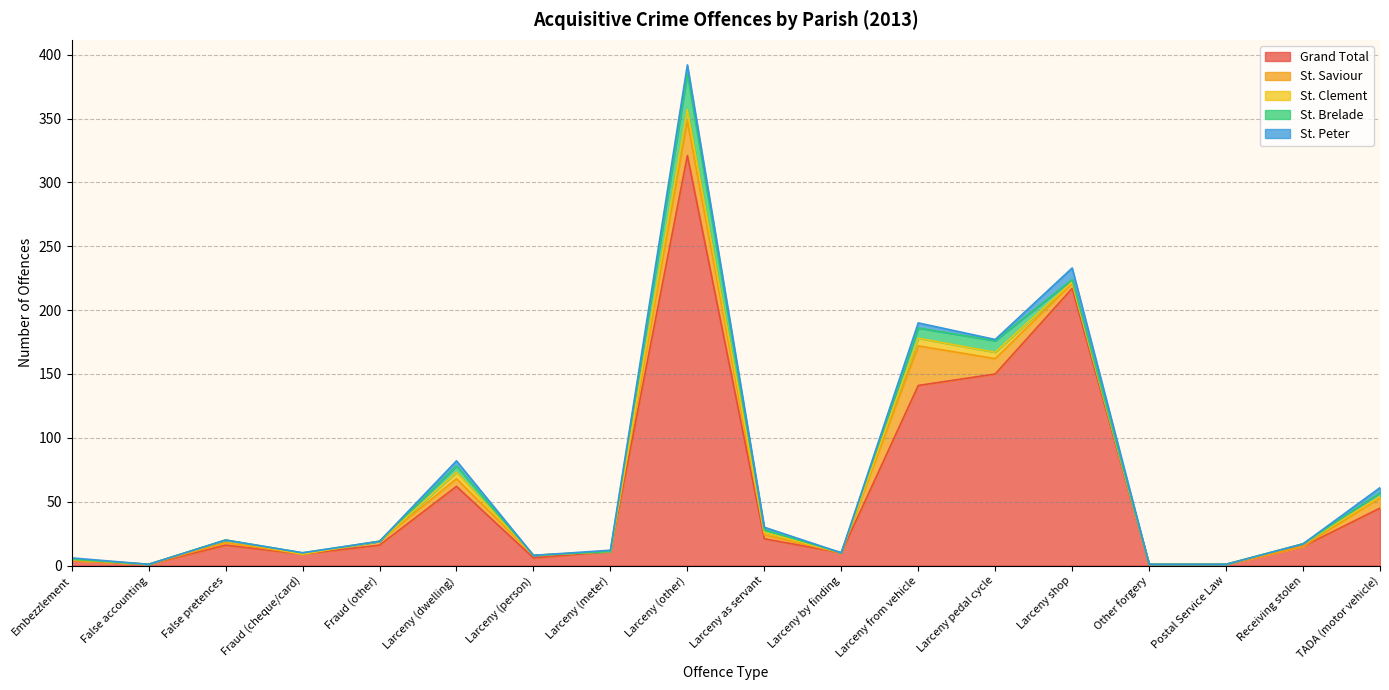

Reading right to left, list all the values displayed in this chart.

Grand Total: TADA (motor vehicle)=45	Receiving stolen=15	Postal Service Law=1	Other forgery=1	Larceny shop=217	Larceny pedal cycle=150	Larceny from vehicle=141	Larceny by finding=10	Larceny as servant=21	Larceny (other)=321	Larceny (meter)=11	Larceny (person)=6	Larceny (dwelling)=62	Fraud (other)=16	Fraud (cheque/card)=9	False pretences=16	False accounting=1	Embezzlement=4
St. Saviour: TADA (motor vehicle)=8	Receiving stolen=0	Postal Service Law=0	Other forgery=0	Larceny shop=4	Larceny pedal cycle=12	Larceny from vehicle=31	Larceny by finding=0	Larceny as servant=3	Larceny (other)=27	Larceny (meter)=0	Larceny (person)=2	Larceny (dwelling)=6	Fraud (other)=3	Fraud (cheque/card)=0	False pretences=2	False accounting=0	Embezzlement=0
St. Clement: TADA (motor vehicle)=1	Receiving stolen=2	Postal Service Law=0	Other forgery=0	Larceny shop=1	Larceny pedal cycle=5	Larceny from vehicle=6	Larceny by finding=0	Larceny as servant=2	Larceny (other)=9	Larceny (meter)=0	Larceny (person)=0	Larceny (dwelling)=5	Fraud (other)=0	Fraud (cheque/card)=0	False pretences=2	False accounting=0	Embezzlement=1
St. Brelade: TADA (motor vehicle)=3	Receiving stolen=0	Postal Service Law=0	Other forgery=0	Larceny shop=2	Larceny pedal cycle=9	Larceny from vehicle=8	Larceny by finding=0	Larceny as servant=2	Larceny (other)=28	Larceny (meter)=0	Larceny (person)=0	Larceny (dwelling)=5	Fraud (other)=0	Fraud (cheque/card)=1	False pretences=0	False accounting=0	Embezzlement=0
St. Peter: TADA (motor vehicle)=4	Receiving stolen=0	Postal Service Law=0	Other forgery=0	Larceny shop=9	Larceny pedal cycle=1	Larceny from vehicle=4	Larceny by finding=0	Larceny as servant=2	Larceny (other)=7	Larceny (meter)=1	Larceny (person)=0	Larceny (dwelling)=4	Fraud (other)=0	Fraud (cheque/card)=0	False pretences=0	False accounting=0	Embezzlement=1